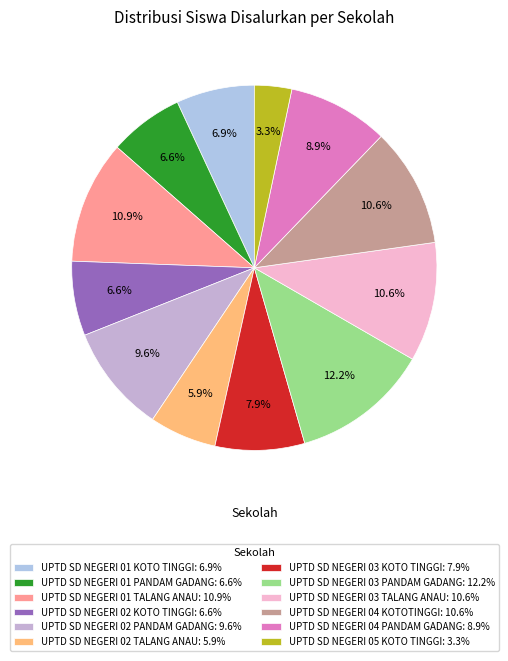

Count the number of slices in the pie.

12